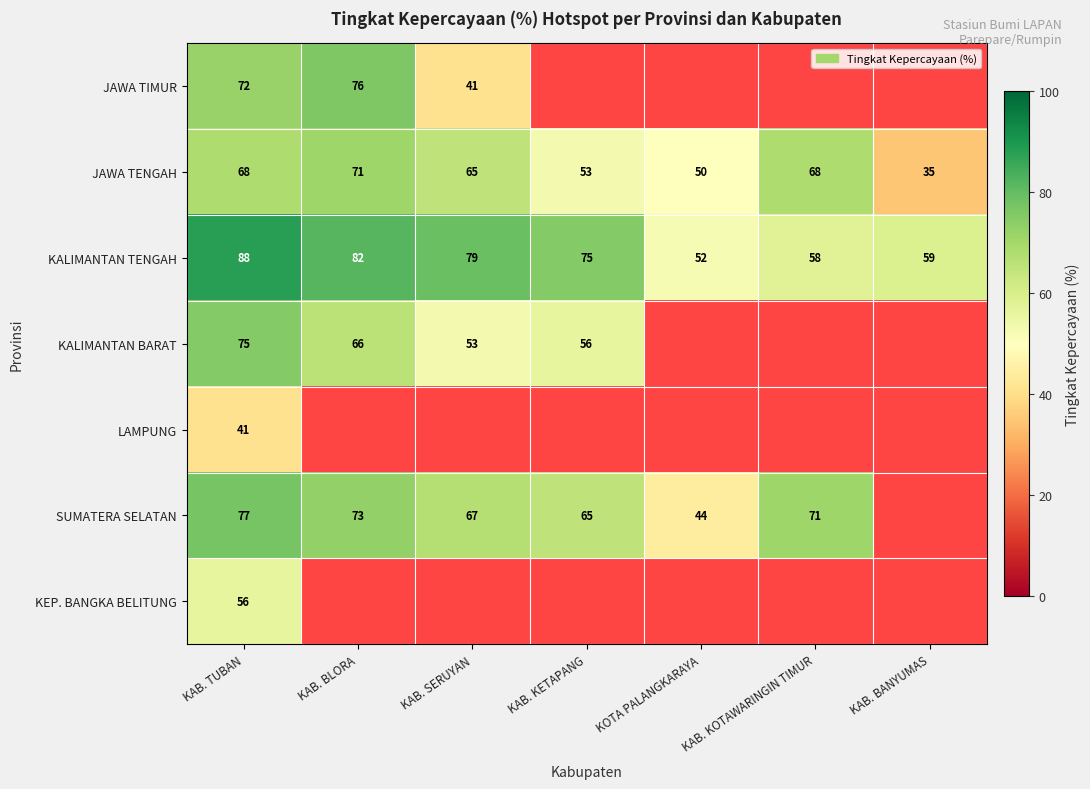

What is the difference between the second highest and minimum values in the JAWA TENGAH series?

33